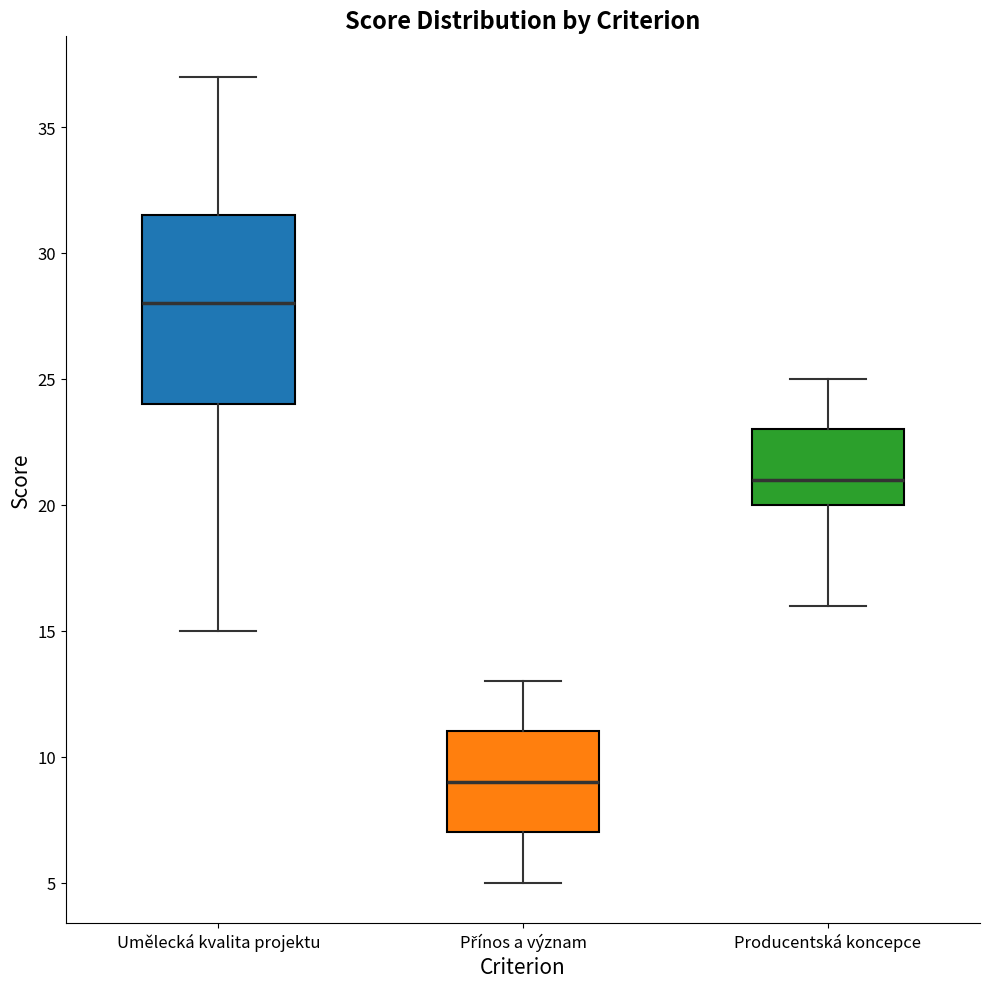

Reading left to right, read every box against the y-axis: the position of its median line, the range the box covers, and the ends of its whiskers. The values are not printed on the chart, so give them approximately, as read against the axis.

Umělecká kvalita projektu: median 28.0, box 24.0 to 31.5, whiskers 15.0 to 37.0
Přínos a význam: median 9.0, box 7.0 to 11.0, whiskers 5.0 to 13.0
Producentská koncepce: median 21.0, box 20.0 to 23.0, whiskers 16.0 to 25.0